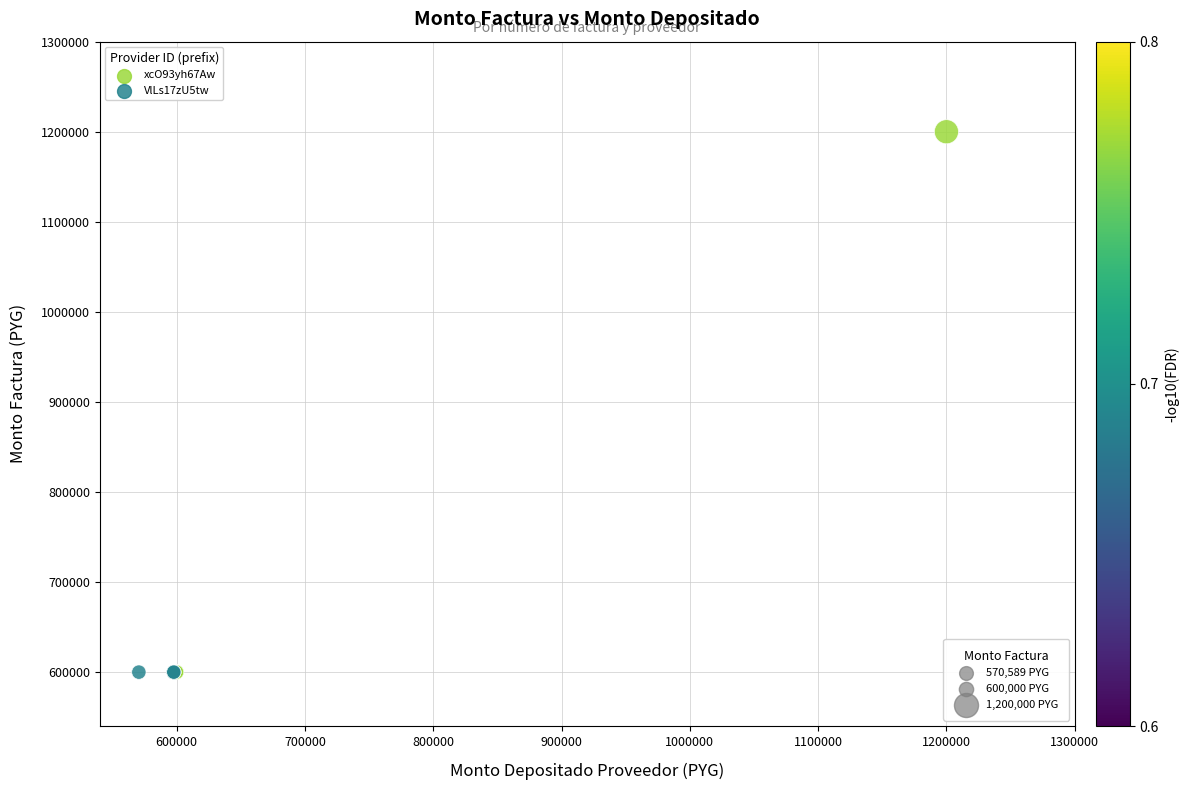

Which series reaches the maximum Y coordinate?

xcO93yh67Aw